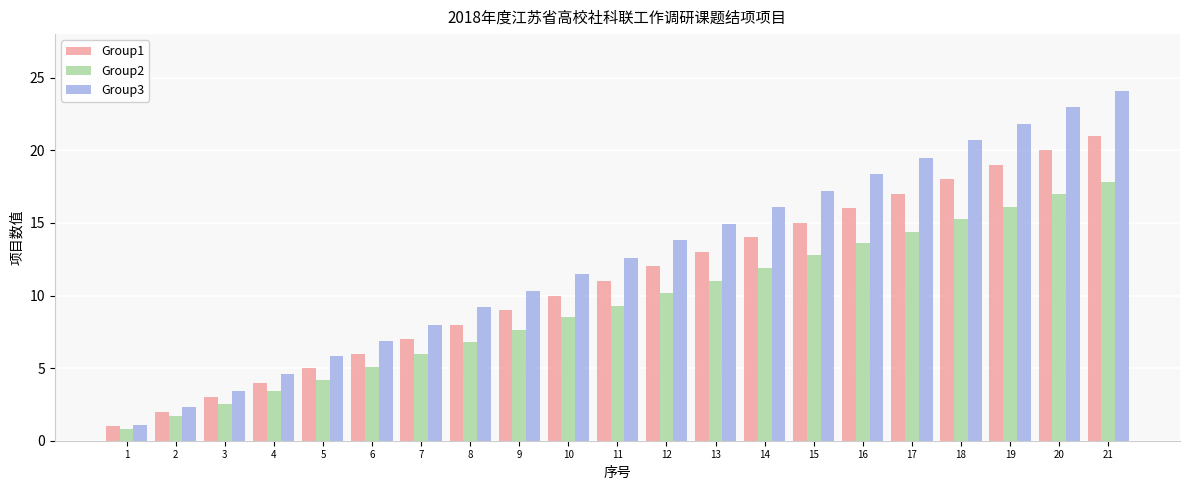

Which series has the widest spread of values?

Group3